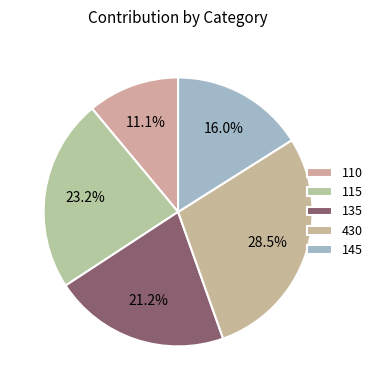

Is it true that 110 is 11% of the pie?

True